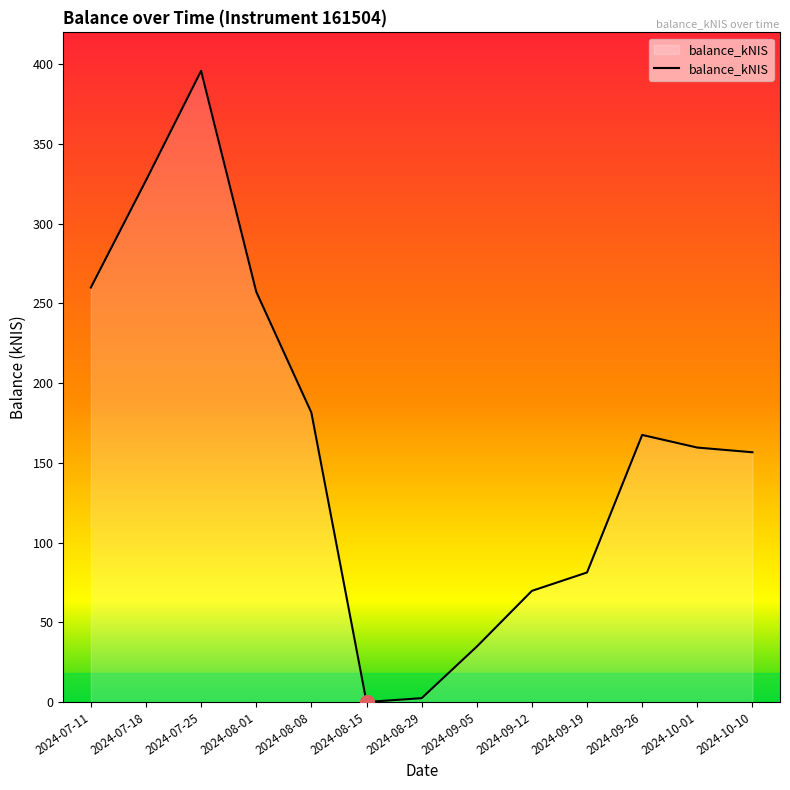

Where is the data nearest to the value 197?

2024-08-08